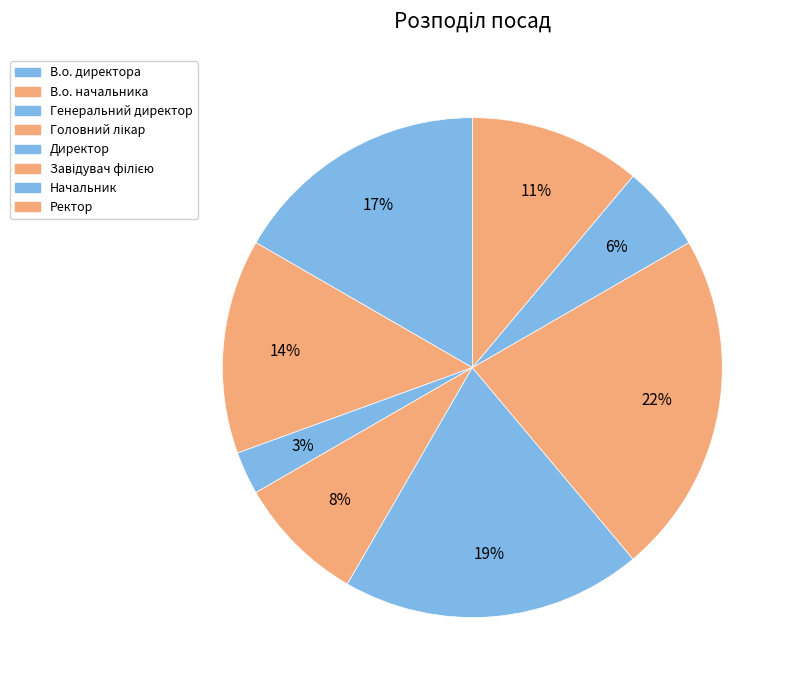

To the nearest percent, what percentage of the pie is Головний лікар?

8%